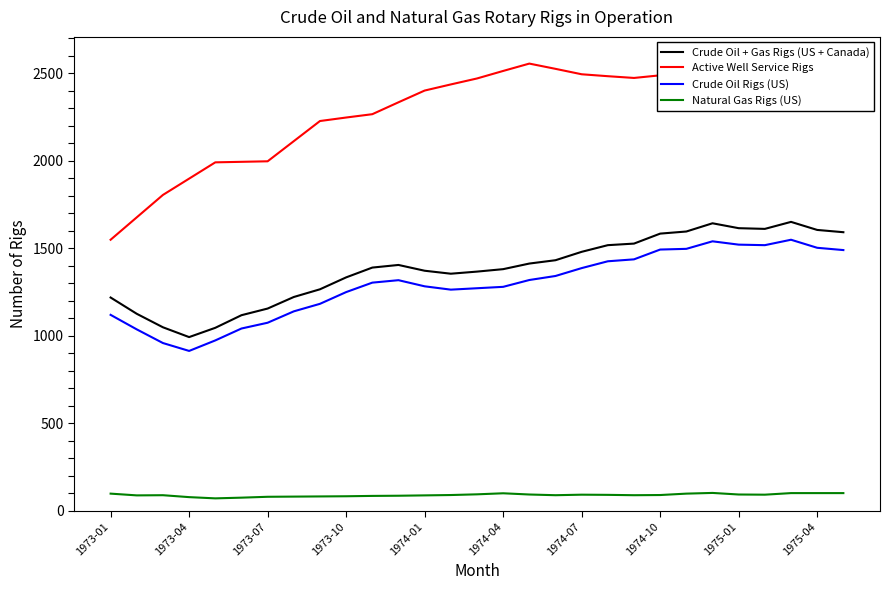

The value of Crude Oil + Gas Rigs (US + Canada) at 1973-01 is 1219. True or false?

True